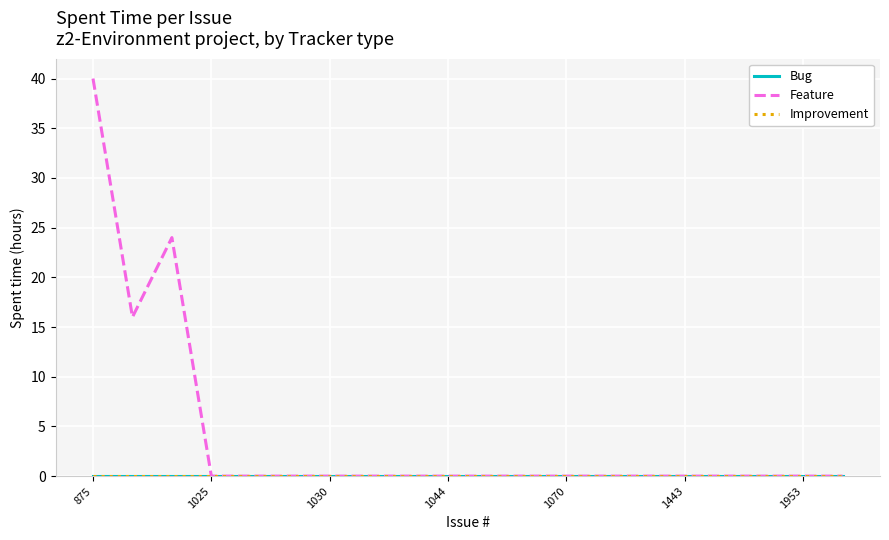

Does the chart have visible grid lines?

Yes